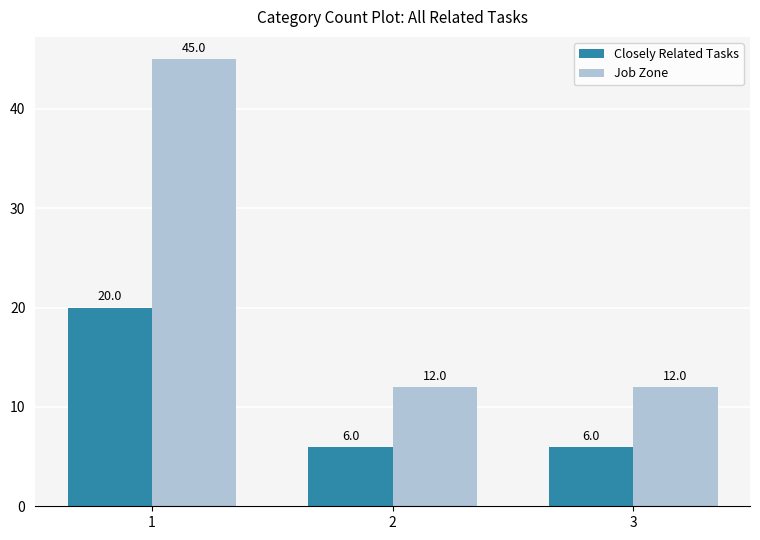

What is the value of the Closely Related Tasks bar at the 2nd from the left?

6